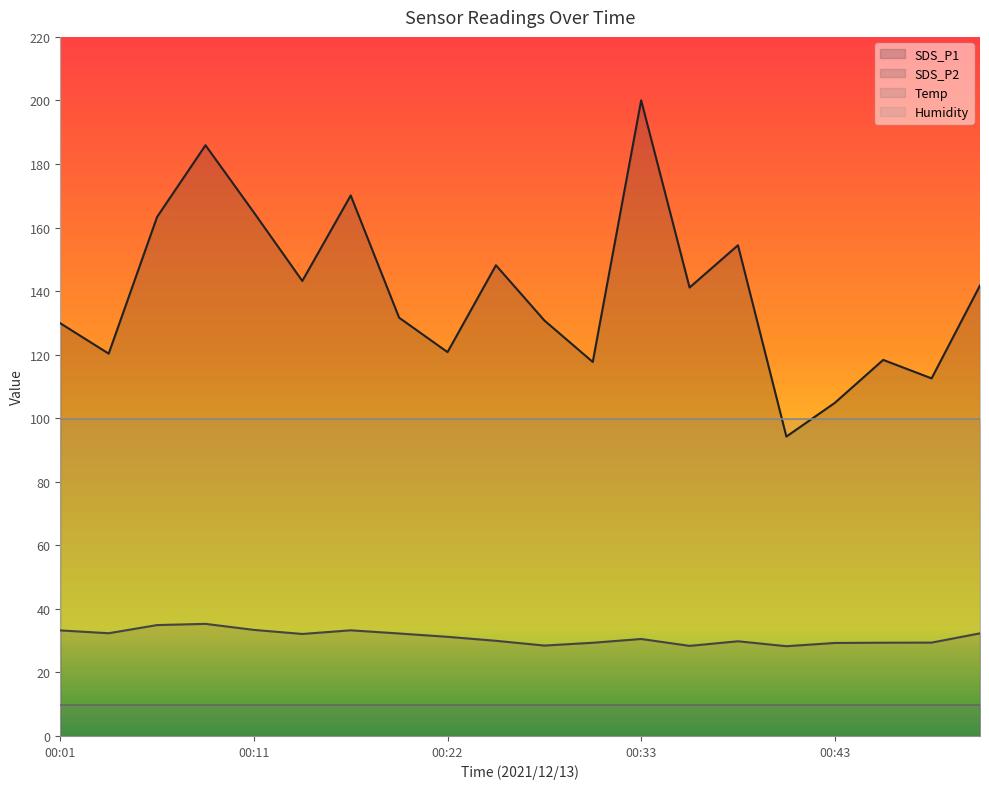

What is the sum of the SDS_P2 values at 00:50 and 00:45?

61.6